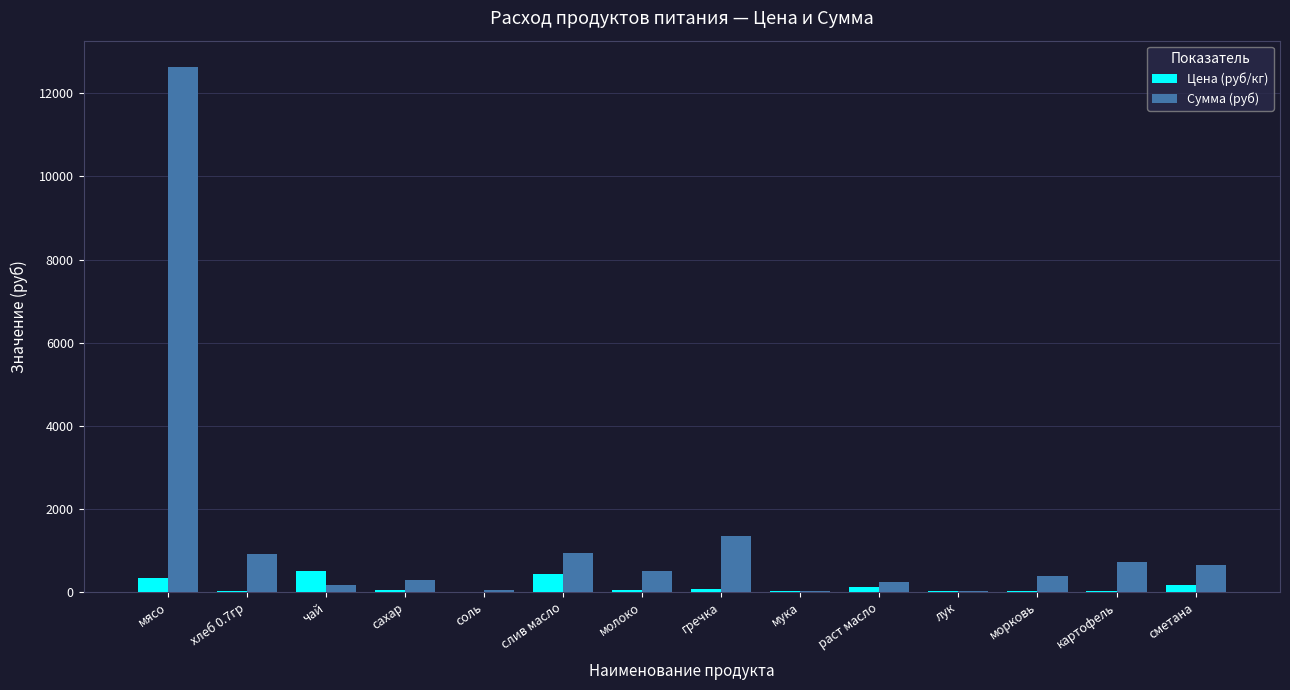

What is the total value across all series at мясо?

12985.0